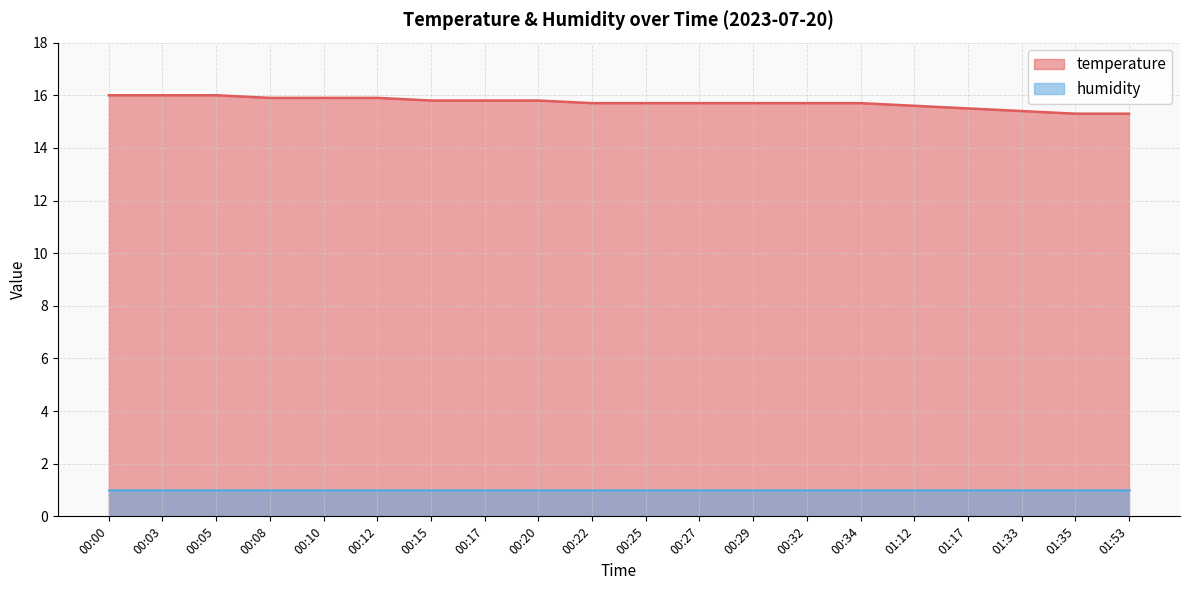

Is it true that the value at 00:32 is 24.5?

False